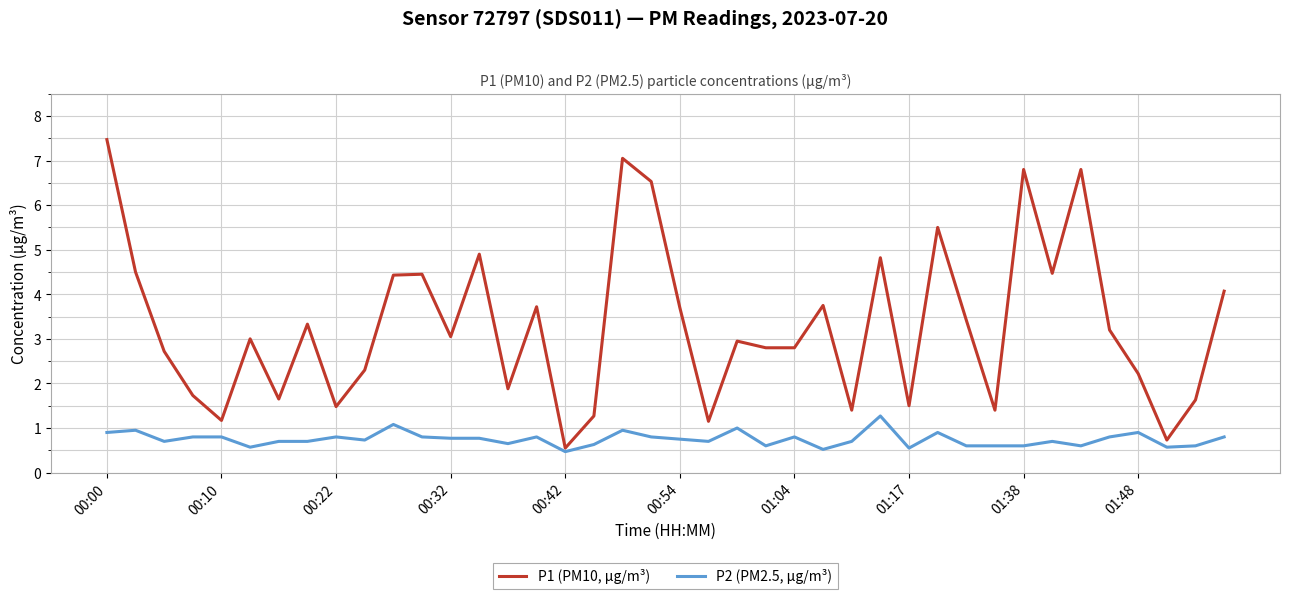

What is the greatest value displayed?

7.5